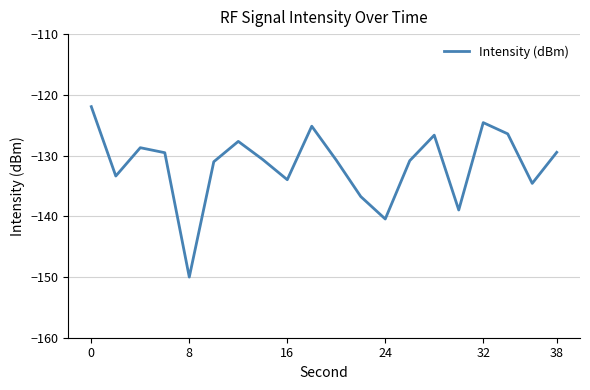

What is the difference between the maximum and minimum values?

28.1